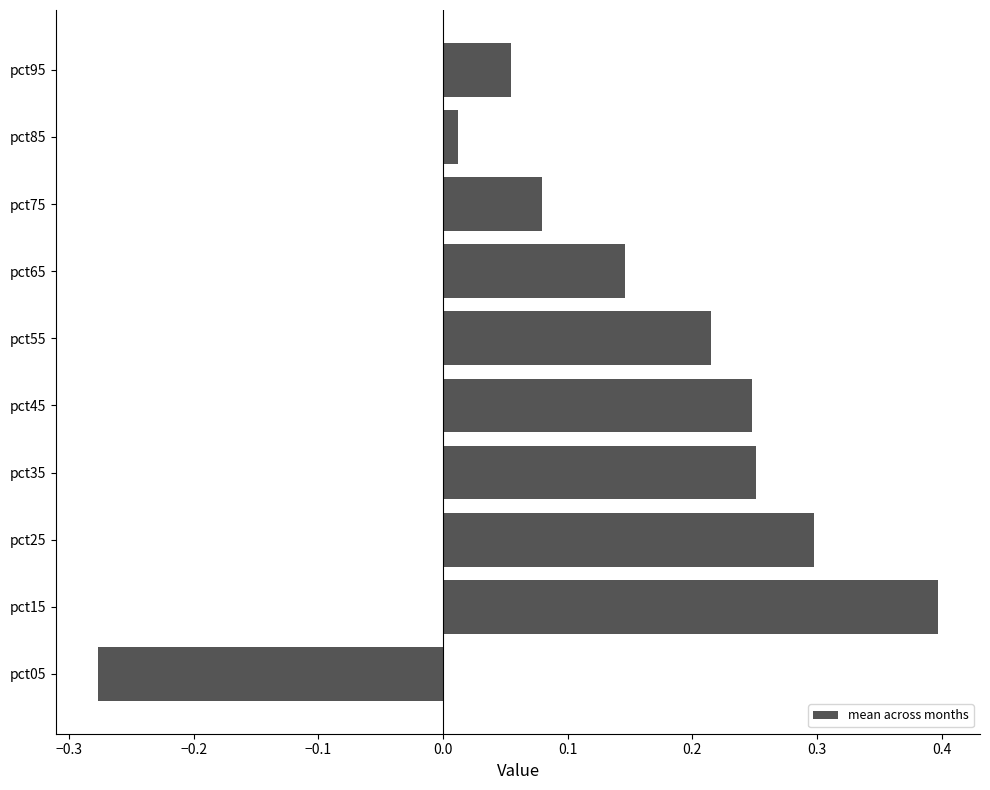

What value does the data have at pct15?

0.4